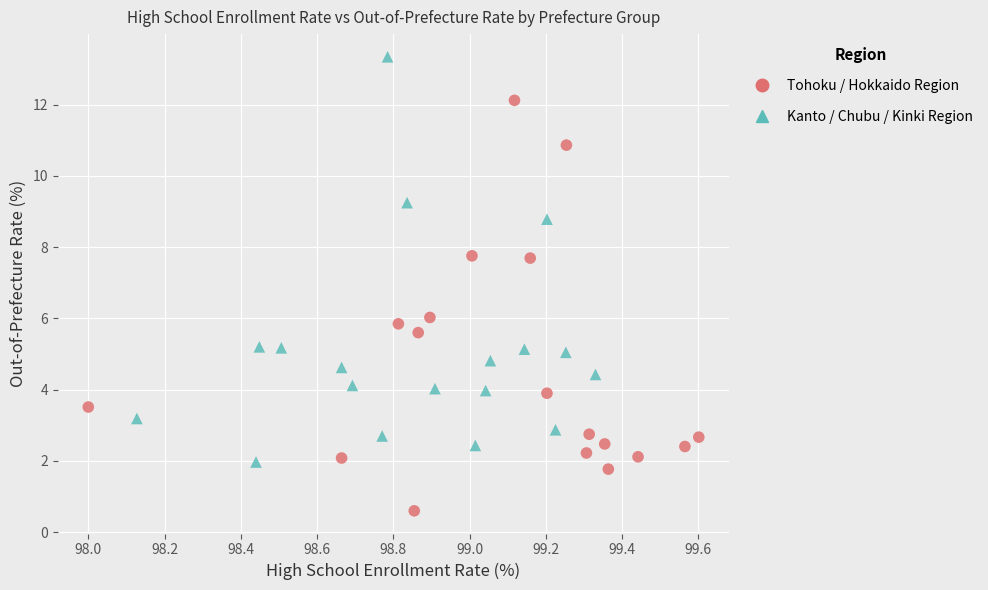

Which series contains the lowest Y value?

Tohoku / Hokkaido Region